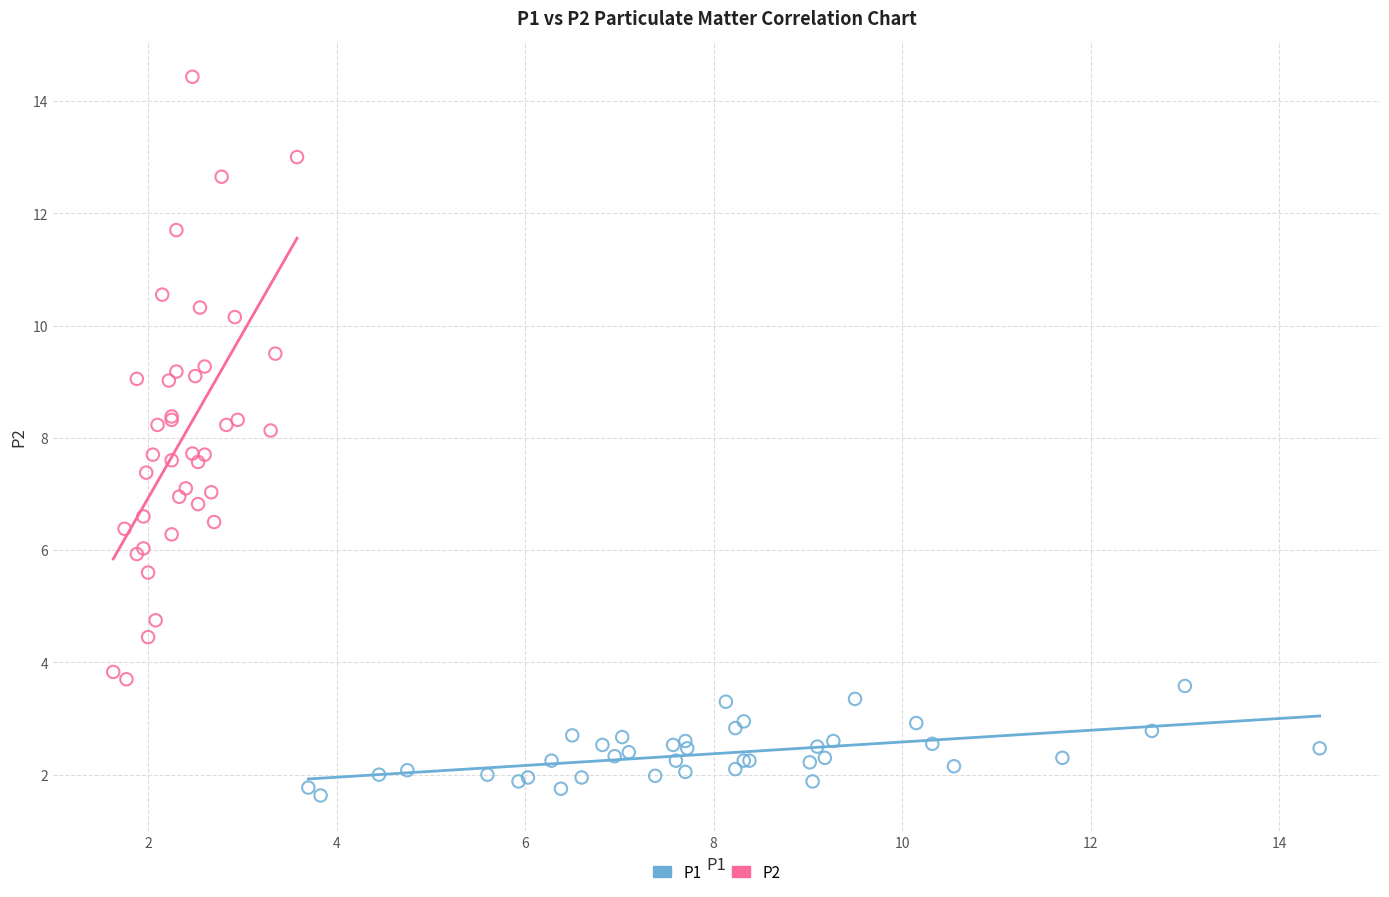

Which series has the widest spread of Y values?

P2